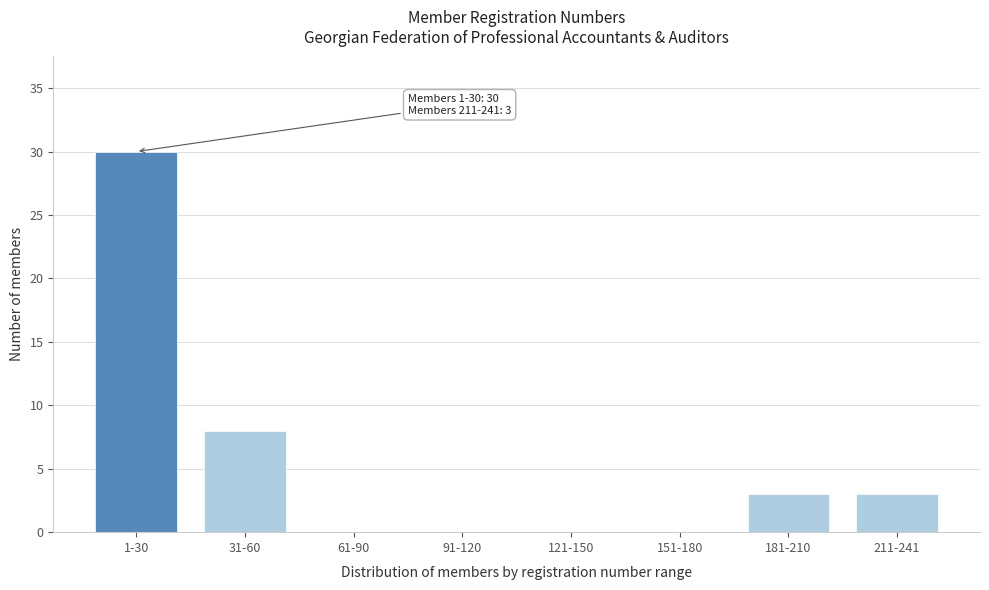

Reading left to right, transcribe all the data shown in this chart.

1-30=30	31-60=8	61-90=0	91-120=0	121-150=0	151-180=0	181-210=3	211-241=3